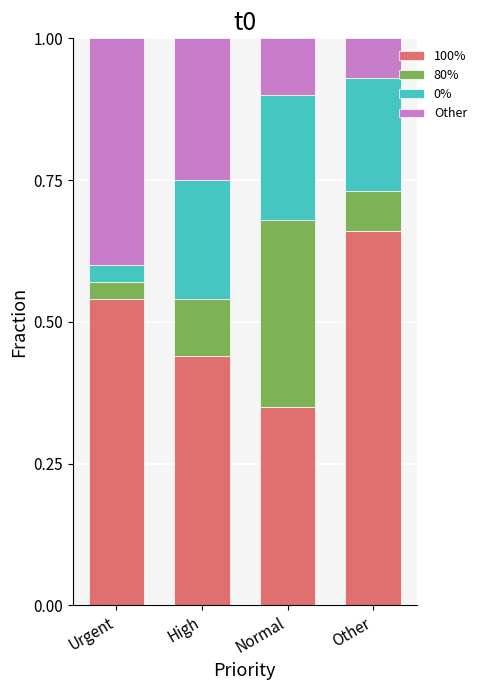

Which series has the largest total across all categories?

100%